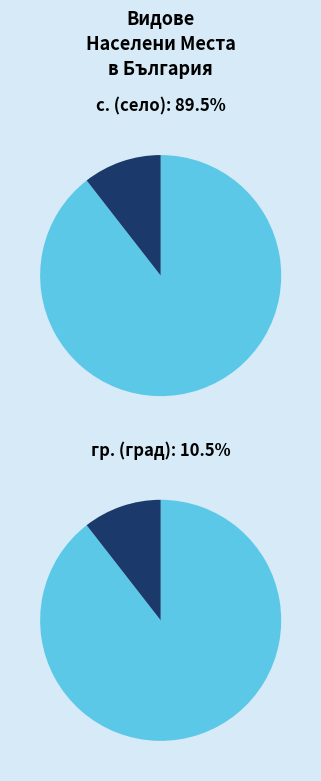

To the nearest percent, what is the average slice percentage?

50%